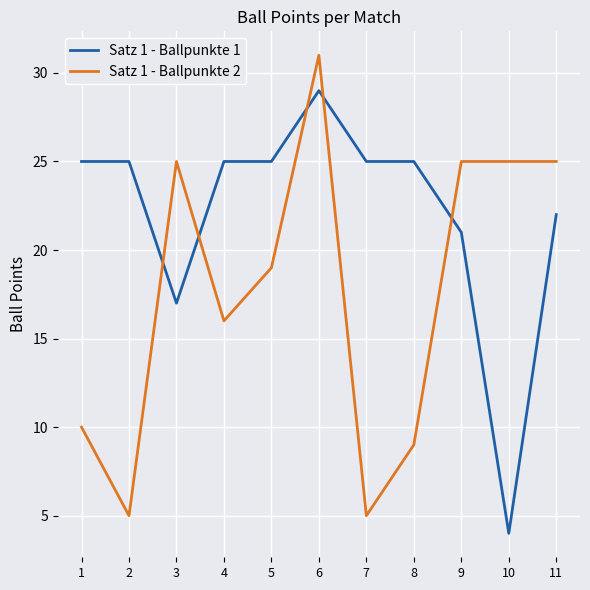

True or false: Satz 1 - Ballpunkte 1 has a value of 7 at 7.

False